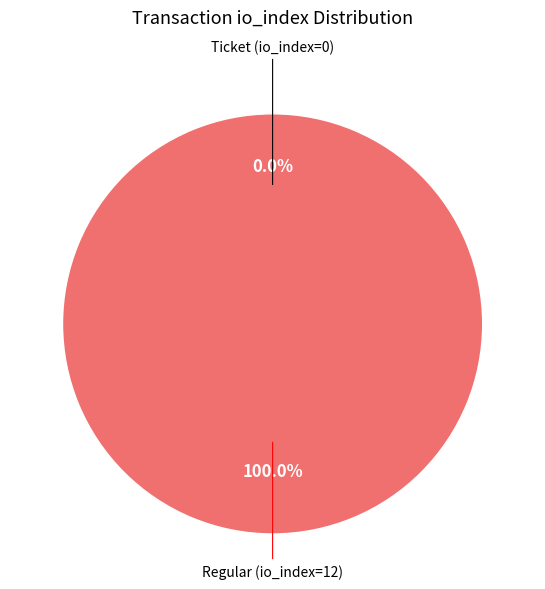

The Ticket (io_index=0) slice represents 0% of the pie. True or false?

True